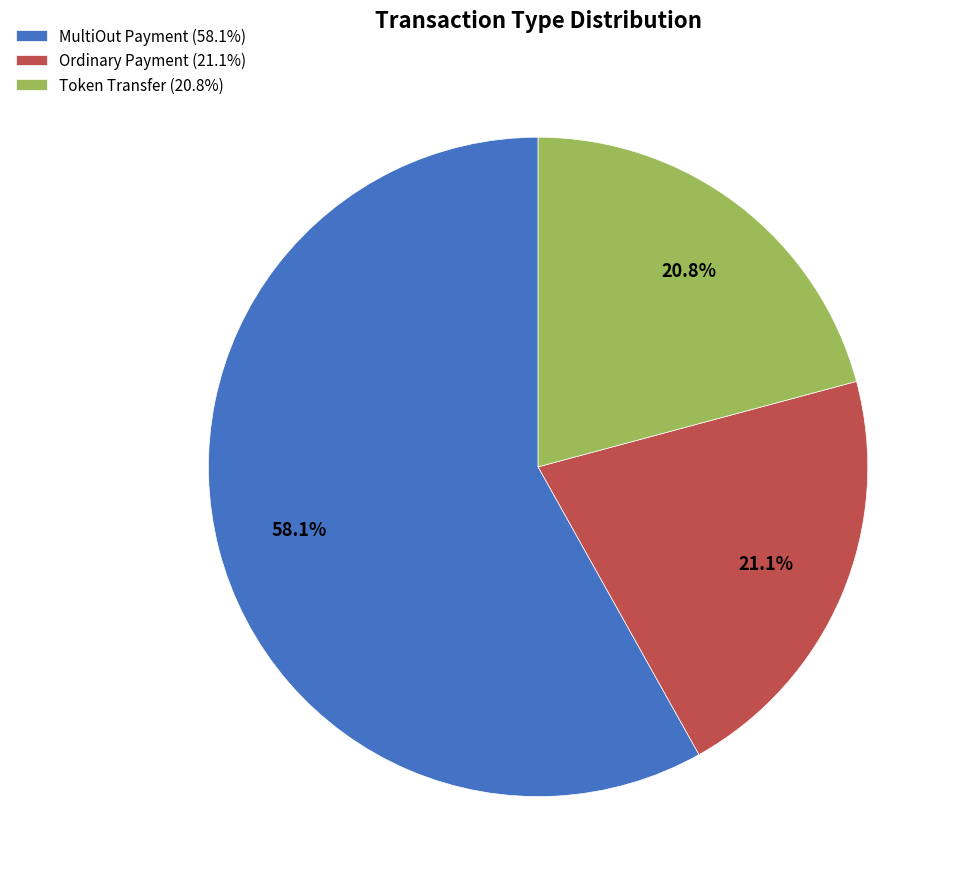

Does any single category account for the majority?

Yes